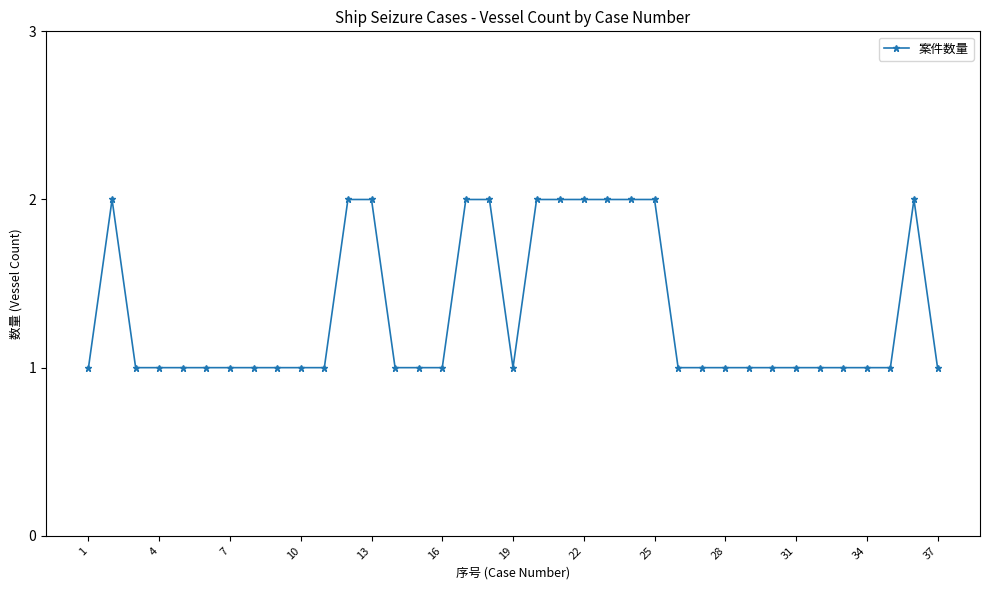

What is the value of the 31st point from the left?

1